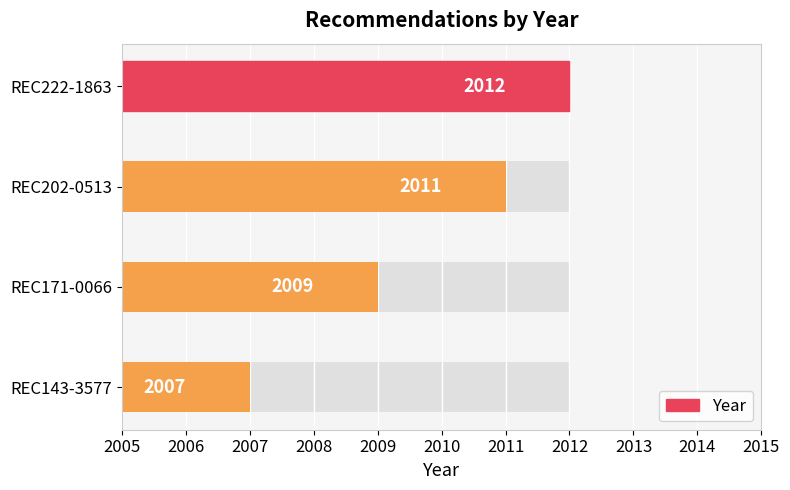

What is the change in value from REC171-0066 to REC143-3577?

-2